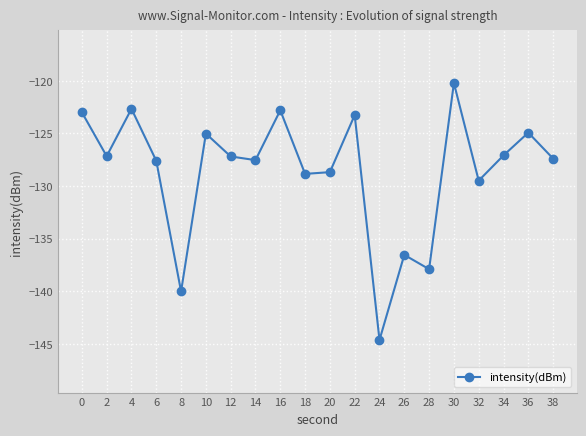

Where is the first local minimum?

2